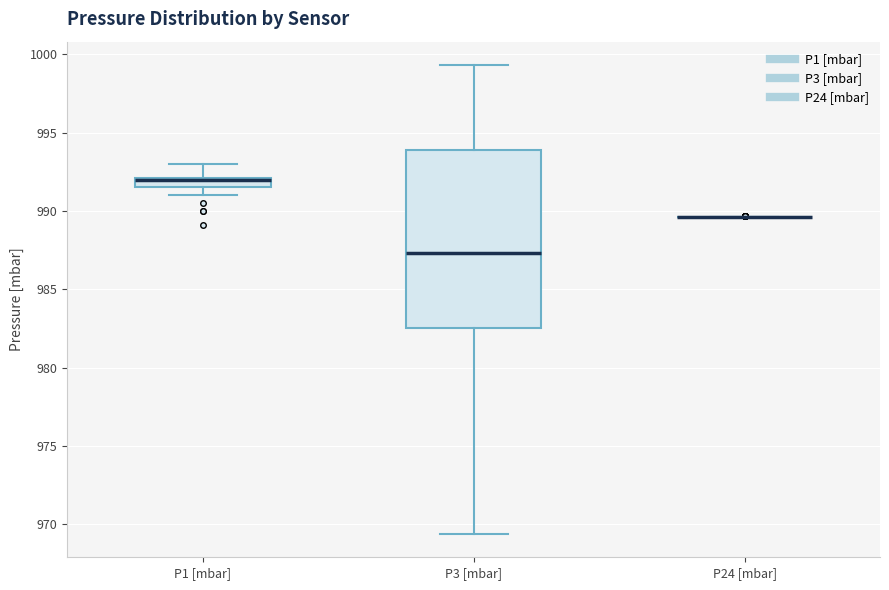

Where is the upper edge of the box for P1 [mbar] on the y-axis? The values are not printed on the chart, so give them approximately, as read against the axis.

992.0